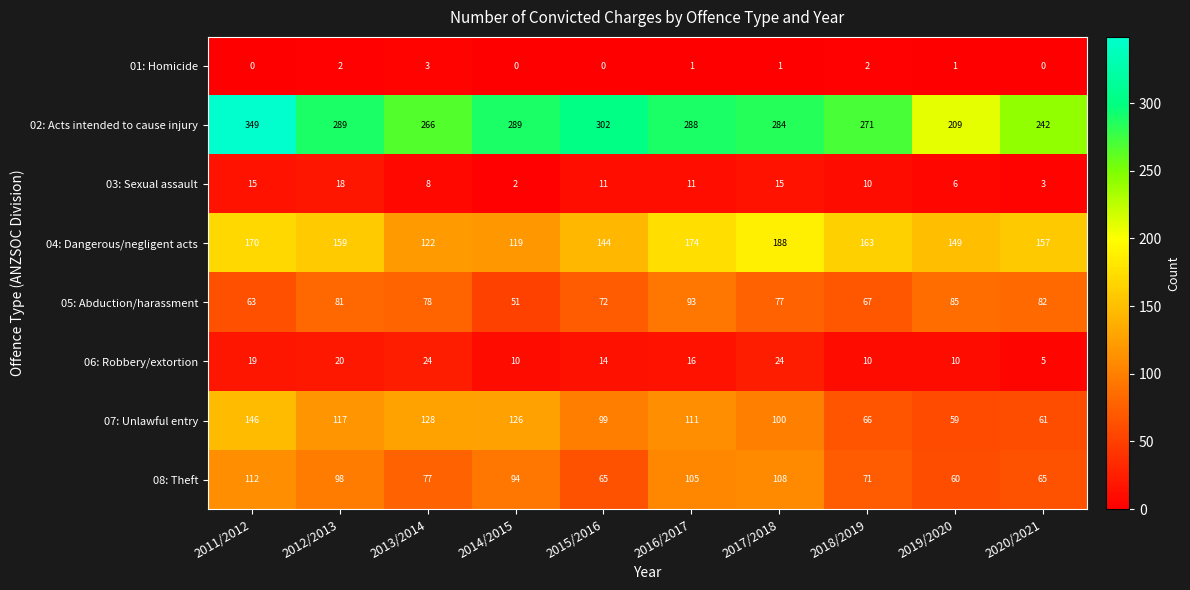

What is the sum of the 03: Sexual assault values at 2018/2019 and 2013/2014?

18